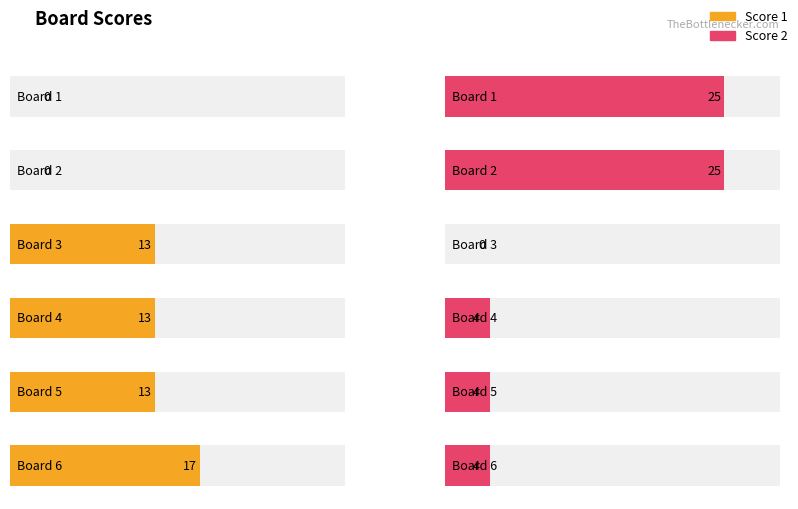

What are all the series names shown in the legend?

Score 1, Score 2